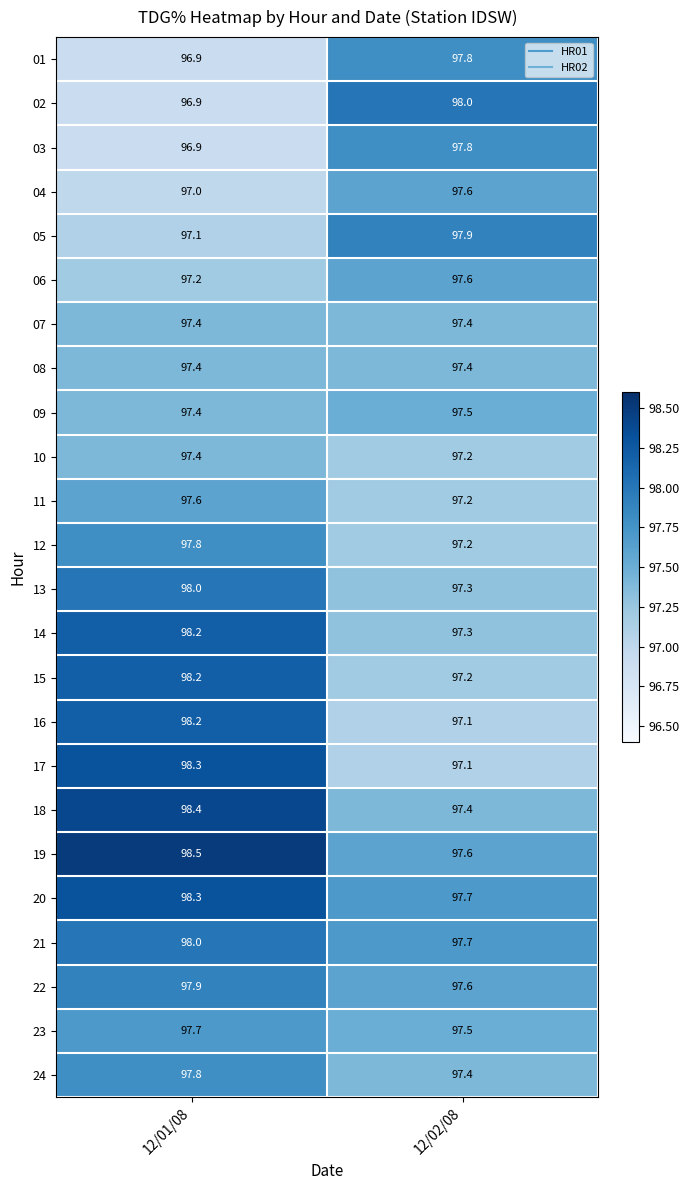

What is the smallest value displayed?

96.9